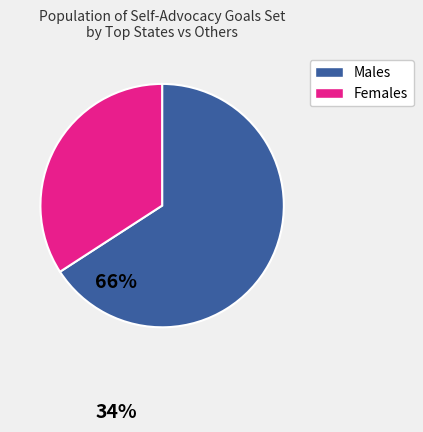

How many slices are in this pie chart?

2